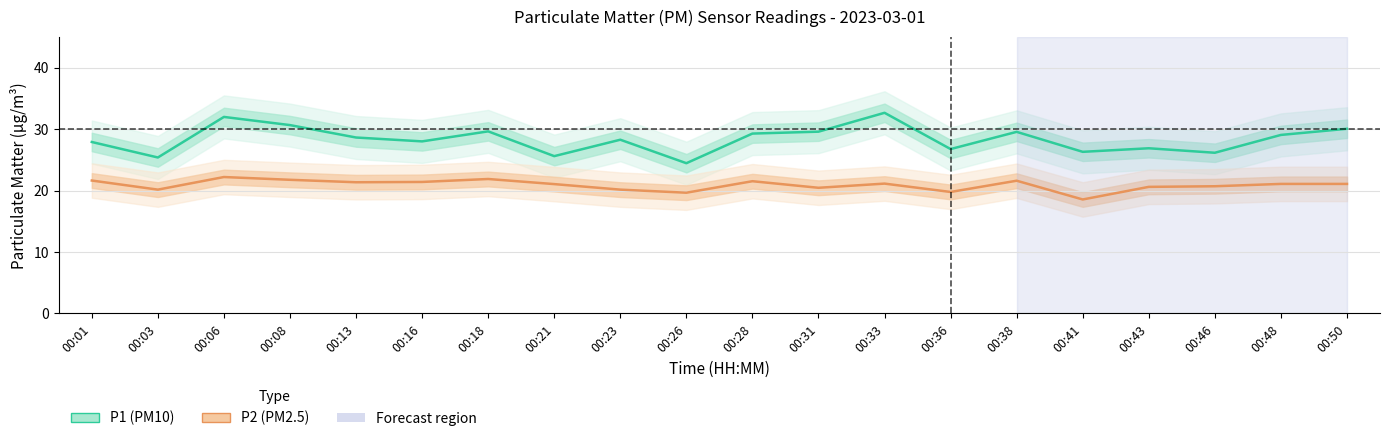

Where is the first local maximum for P1 (PM10)?

00:06